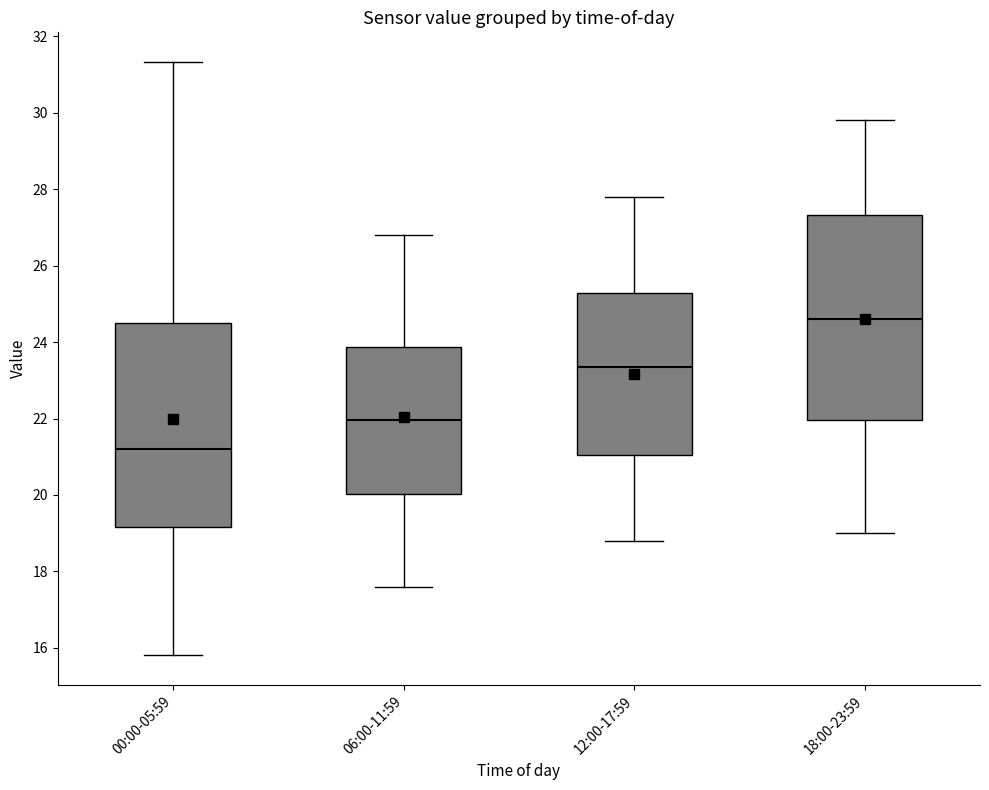

Reading left to right, transcribe this box plot: for each box, give where its median line is, the range the box spans, and where its two whiskers end, as read against the y-axis. The values are not printed on the chart, so give them approximately, as read against the axis.

00:00-05:59: median 21.2, box 19.2 to 24.4, whiskers 15.8 to 31.4
06:00-11:59: median 22.0, box 20.0 to 23.8, whiskers 17.6 to 26.8
12:00-17:59: median 23.4, box 21.0 to 25.2, whiskers 18.8 to 27.8
18:00-23:59: median 24.6, box 22.0 to 27.4, whiskers 19.0 to 29.8